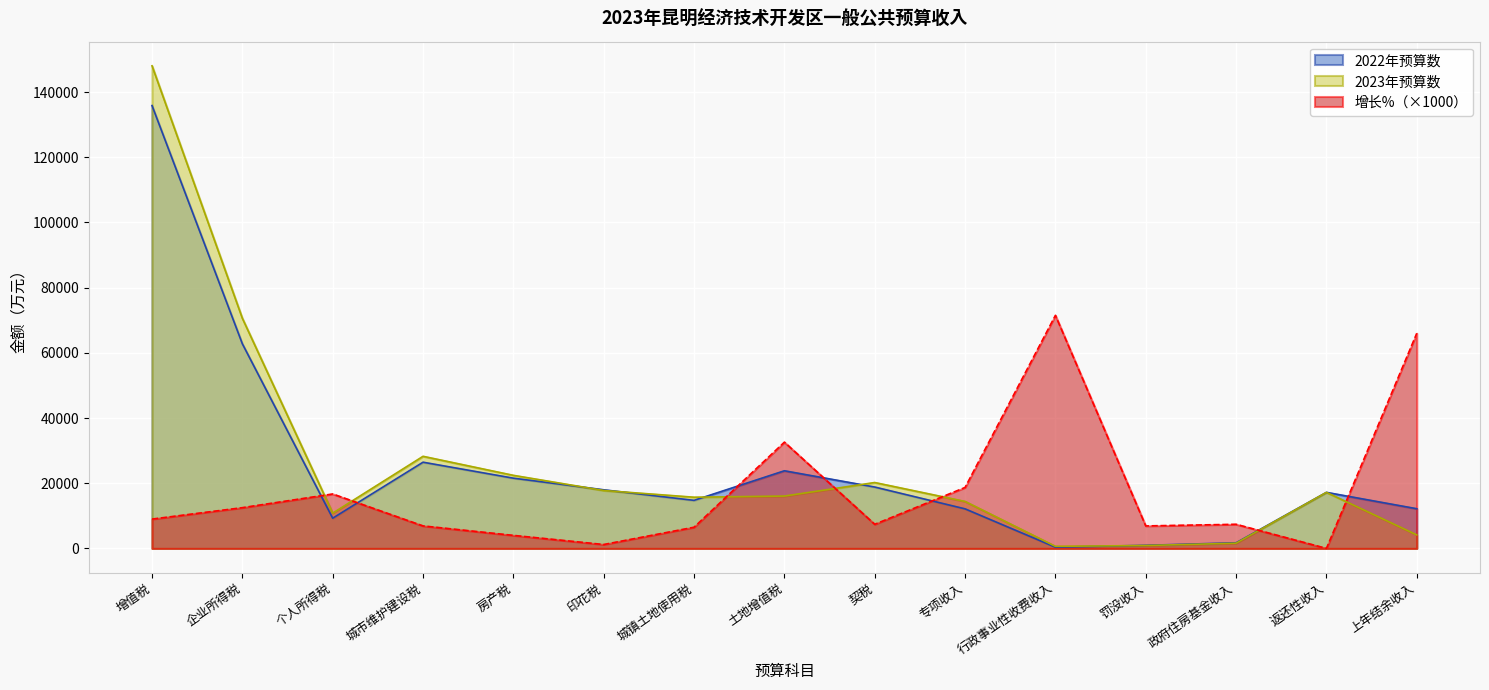

Which series has the largest range (max minus min)?

2023年预算数